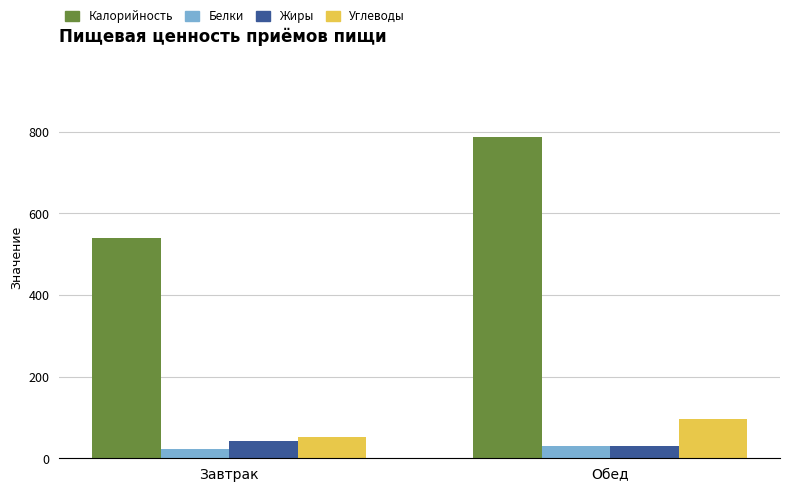

What is the label of the 2nd bar from the left?

Обед